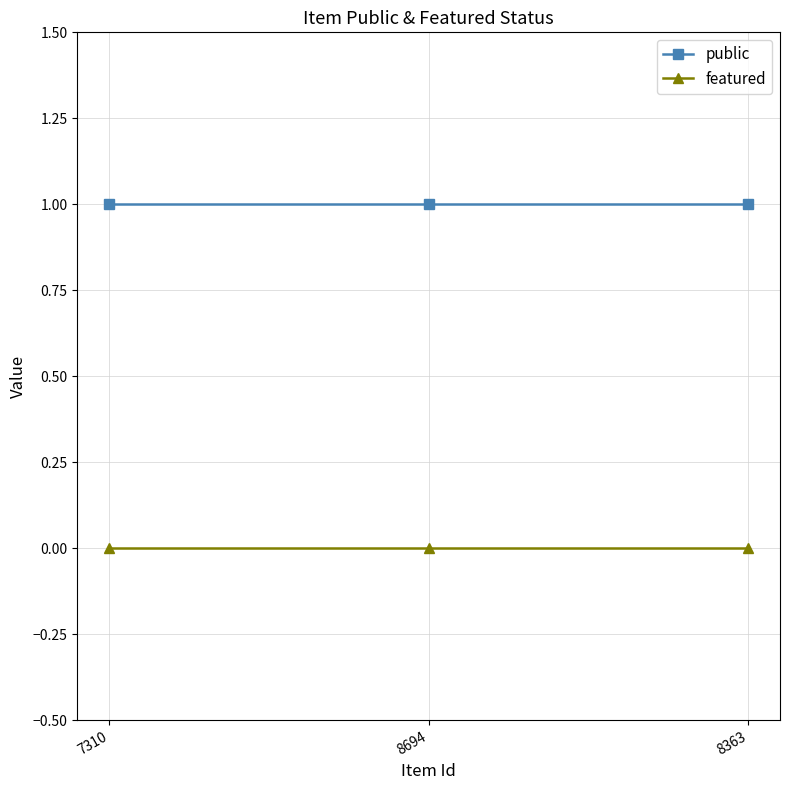

What is the label of the 1st point from the right?

8363